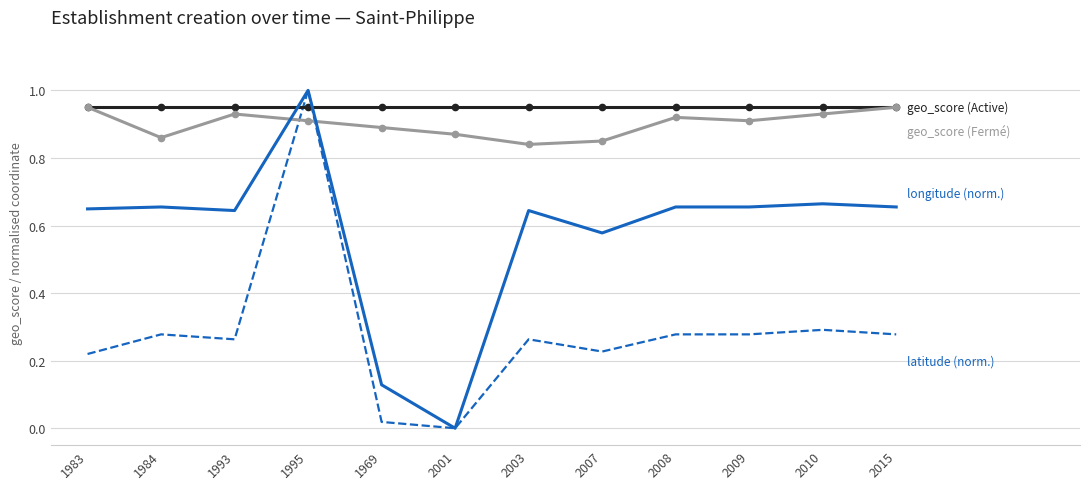

What position from the right is 2001?

7